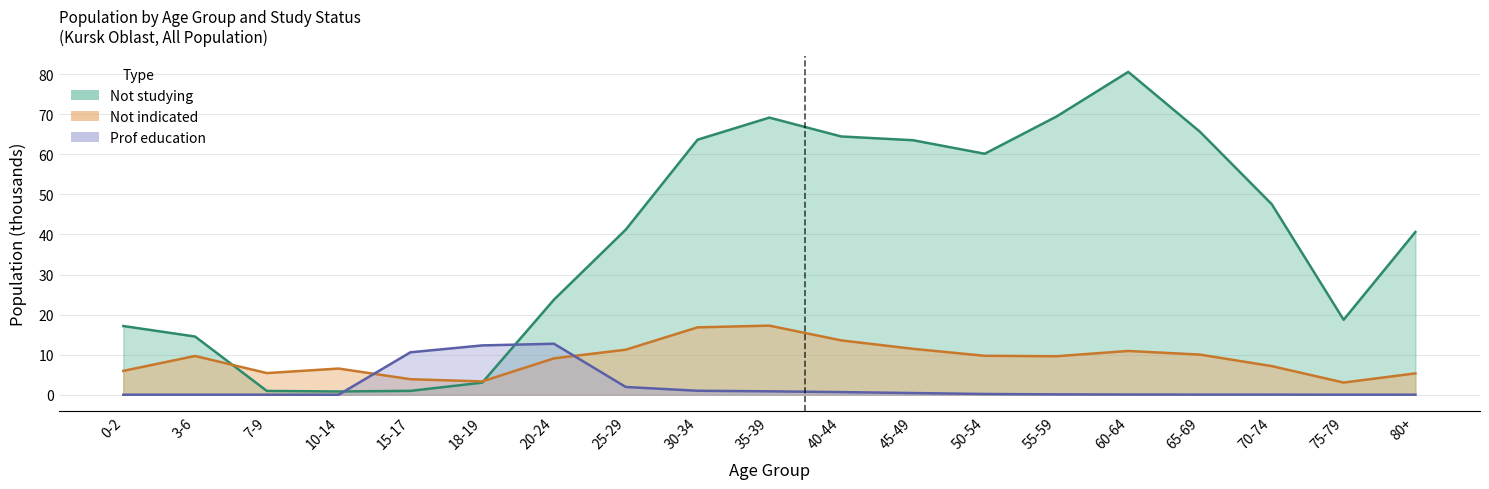

What is the maximum value for Not indicated?

17.2